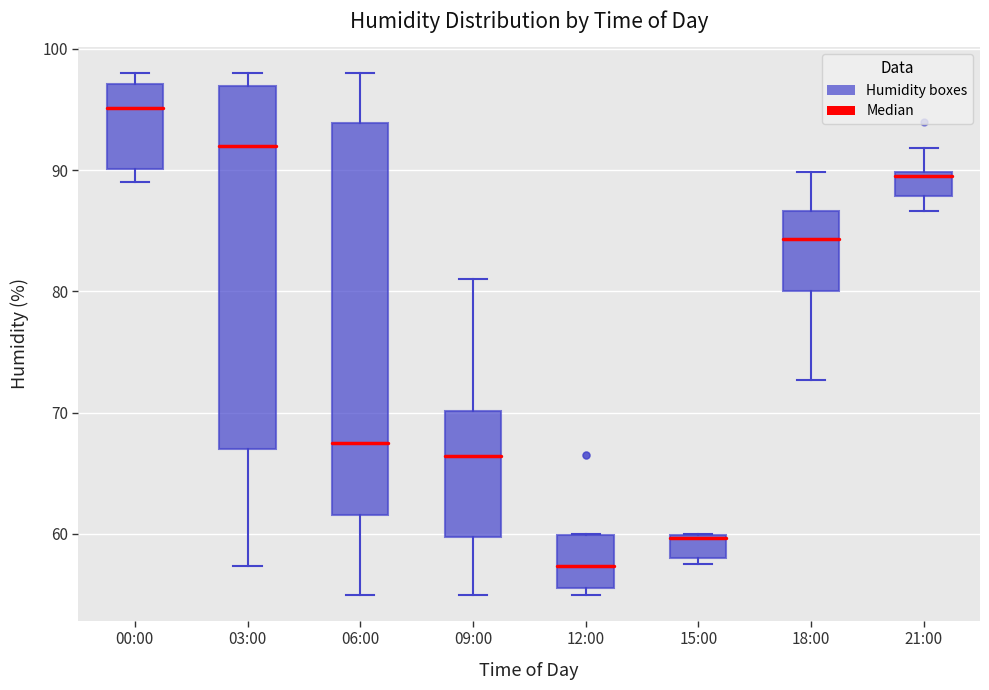

Which box is the tallest, from its lower edge to its upper edge?

06:00